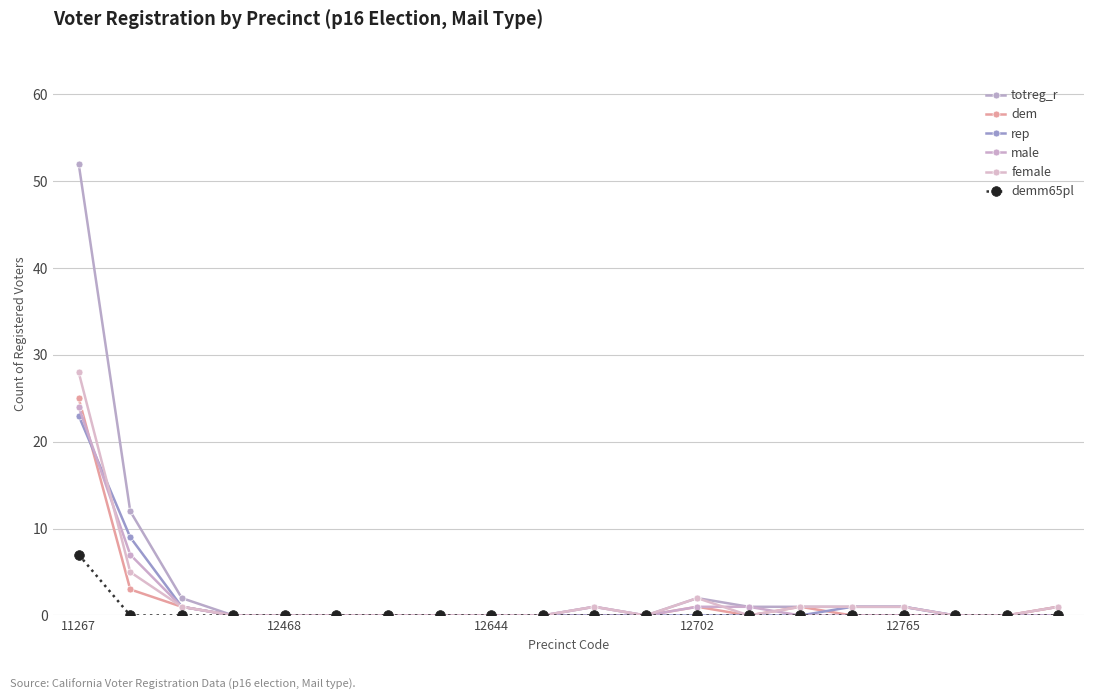

Does the chart display data point markers on the line(s)?

Yes